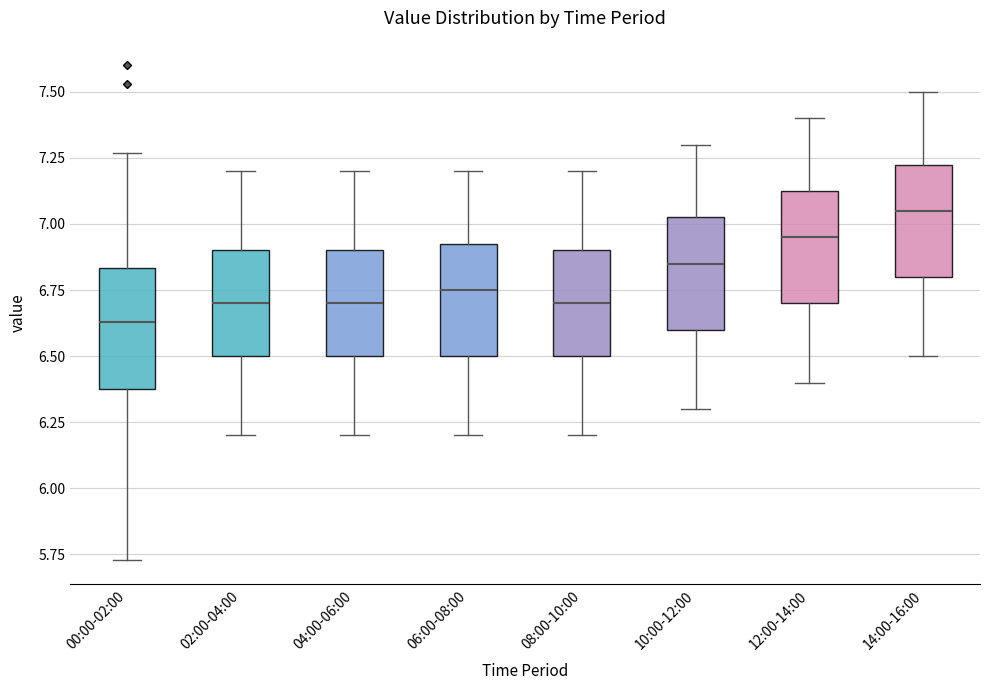

Where does the upper whisker of the box for 14:00-16:00 end on the y-axis? The values are not printed on the chart, so give them approximately, as read against the axis.

7.50